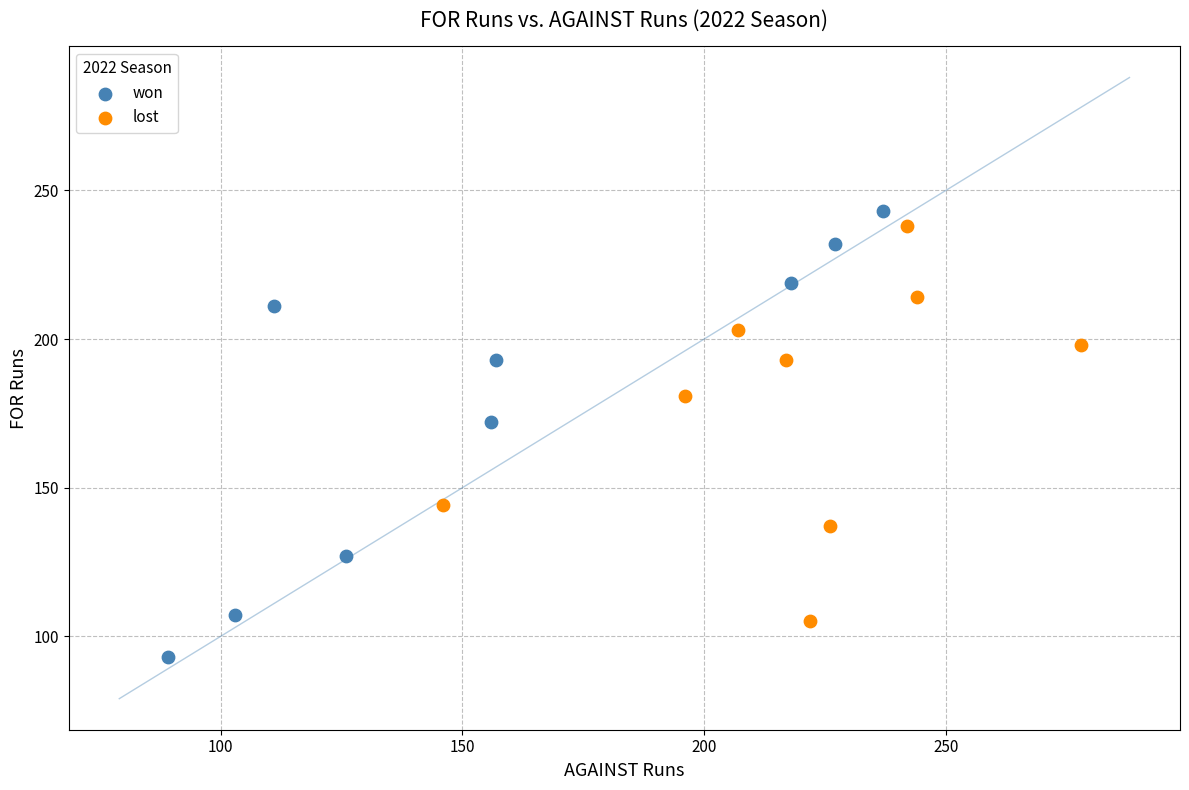

Which series has the largest Y range (max minus min)?

won